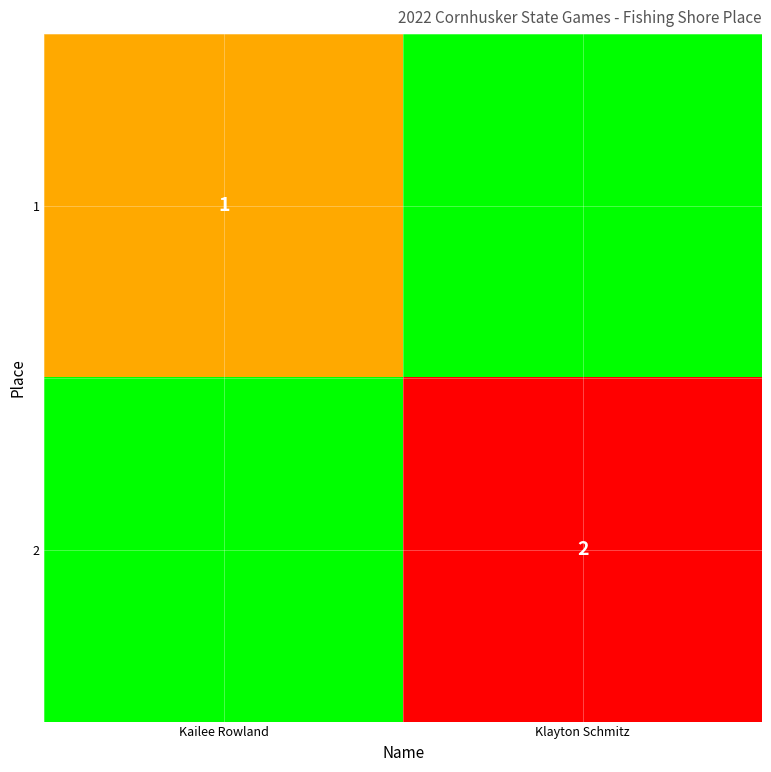

What is the total value across all series at Klayton Schmitz?

2